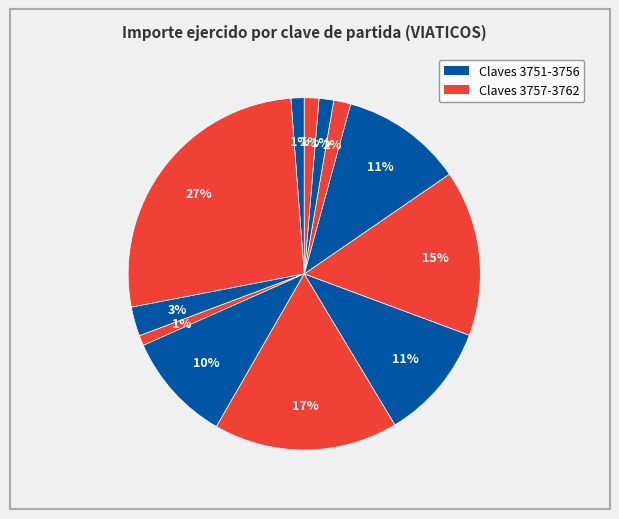

To the nearest percent, what is the average slice percentage?

8%